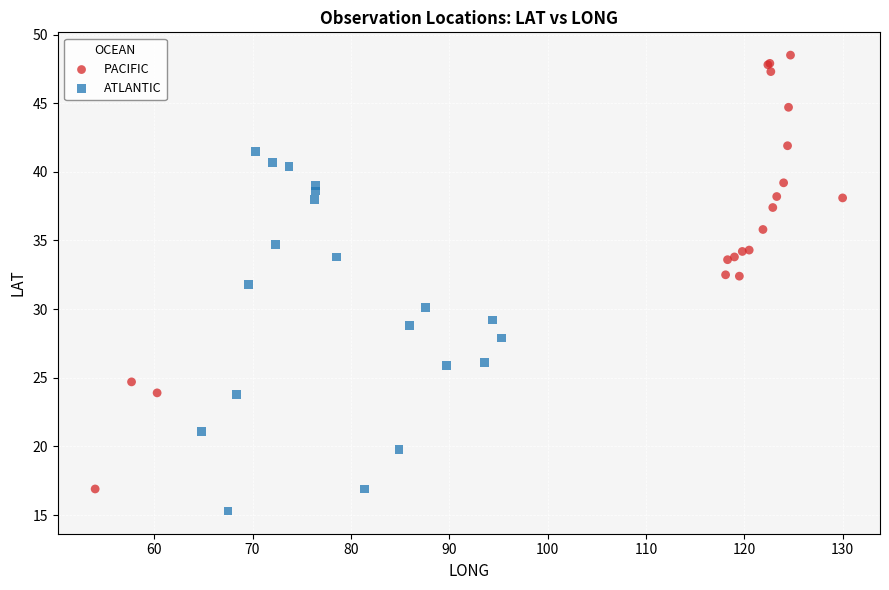

Which series has the widest spread of Y values?

PACIFIC